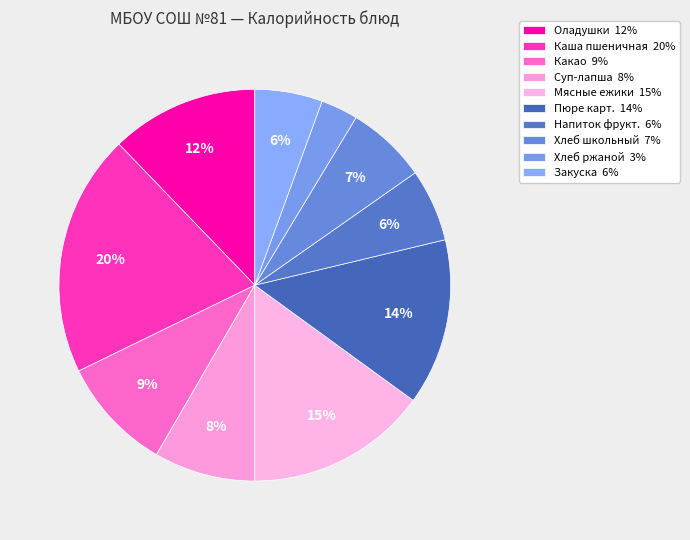

How many slices are in this pie chart?

10